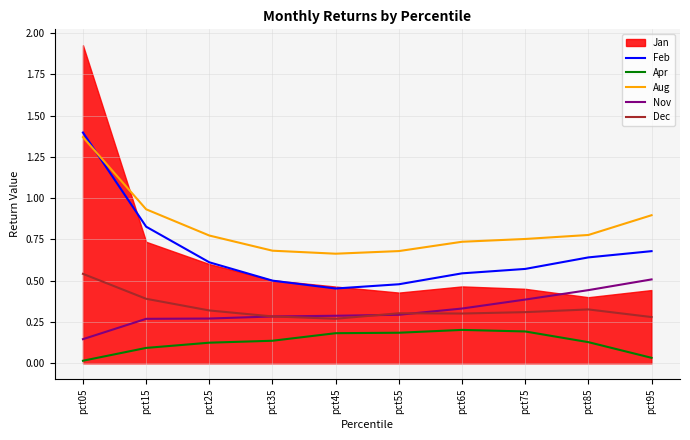

True or false: Dec and Apr cross at least once.

False